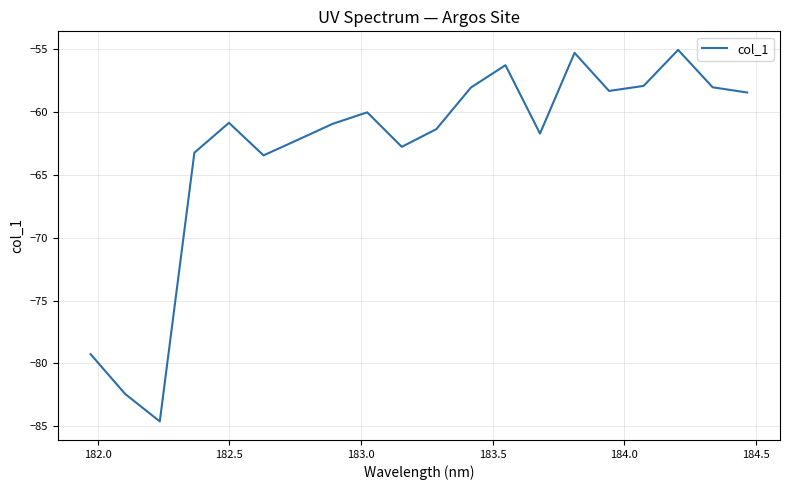

What is the difference between the maximum and minimum values?

29.5